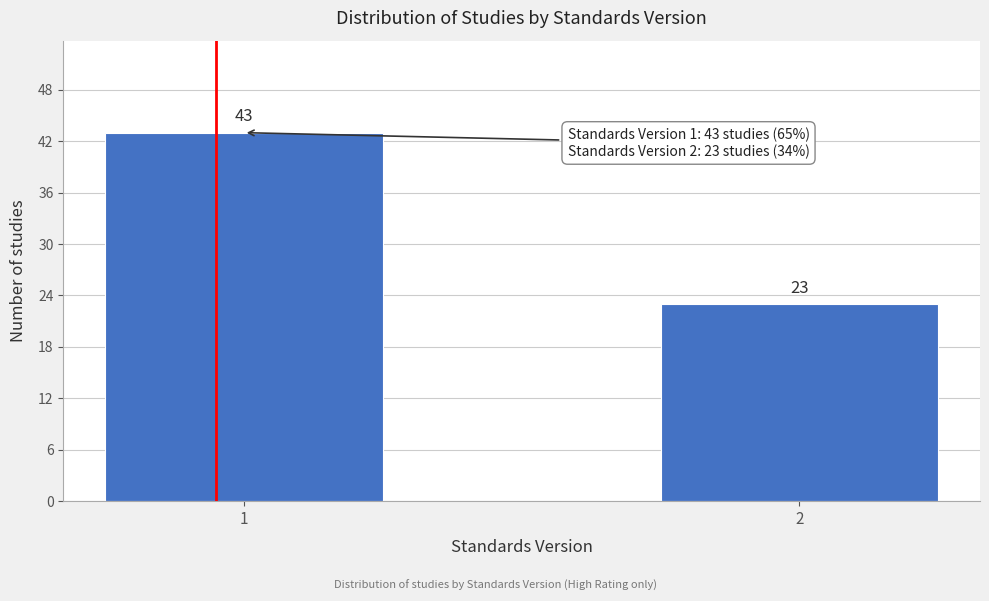

Reading right to left, list all the values displayed in this chart.

23	43